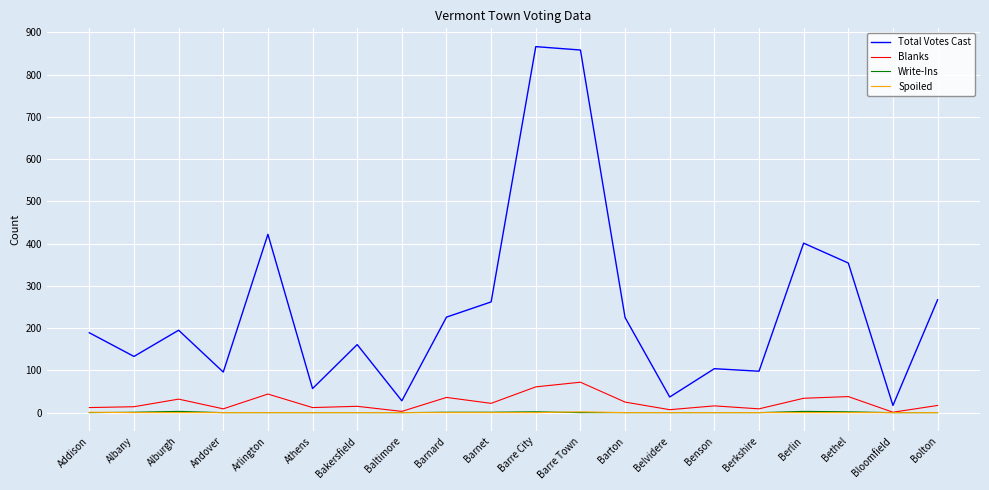

What is the difference between the Blanks values at Bloomfield and Berlin?

33